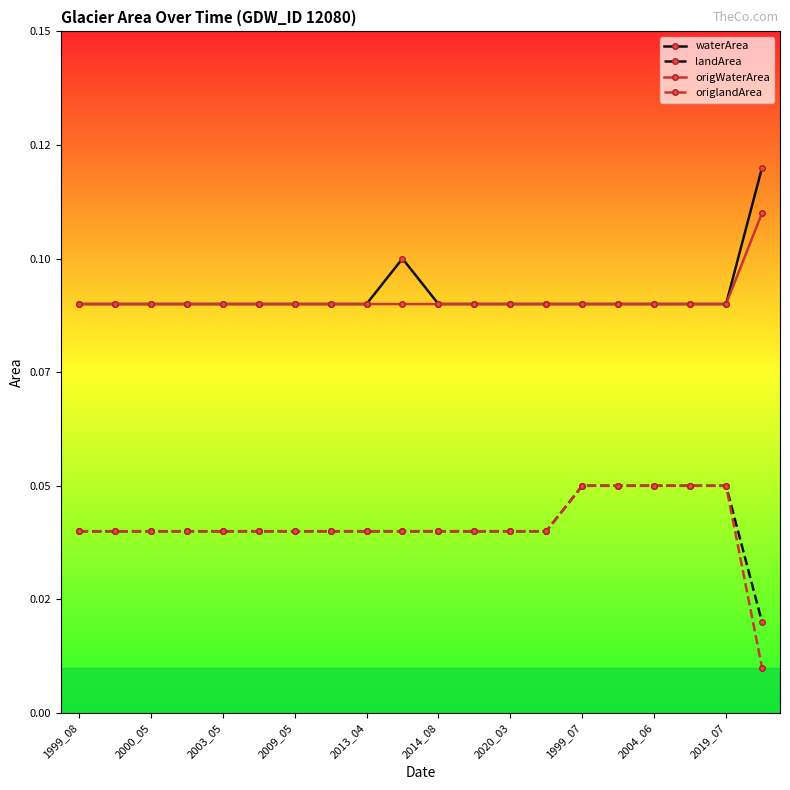

Does the chart have visible grid lines?

No